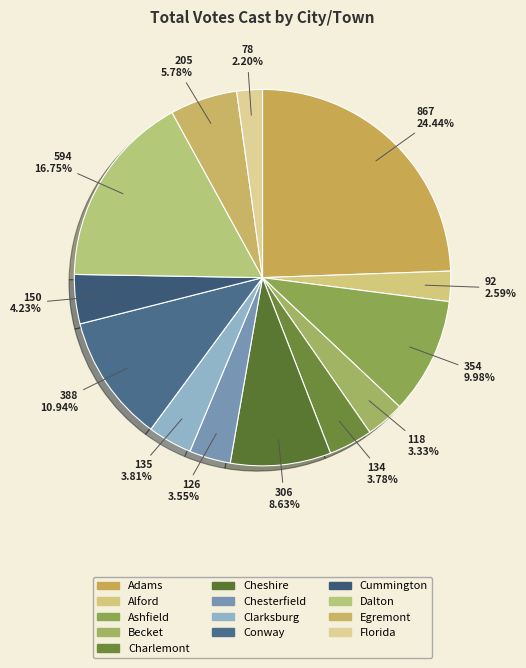

Is Cheshire the majority of the pie?

No